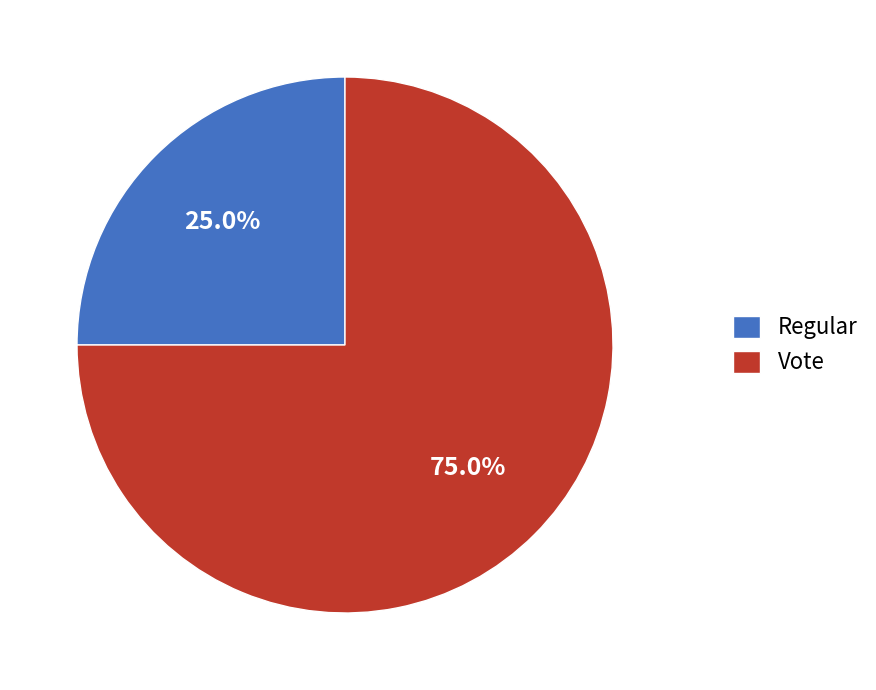

Approximately how many times larger is the value at Regular compared to Vote?

0.3